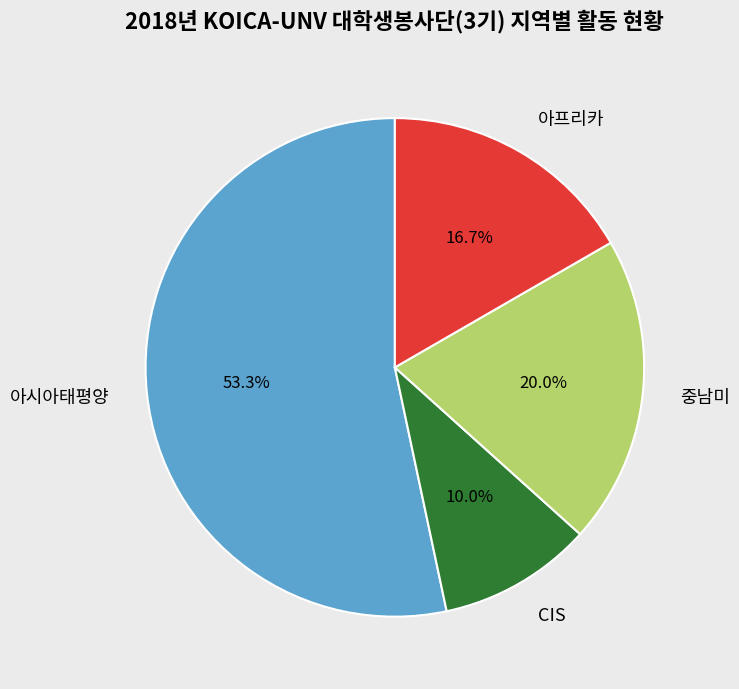

How much of the chart is everything except 아시아태평양?

46.7%